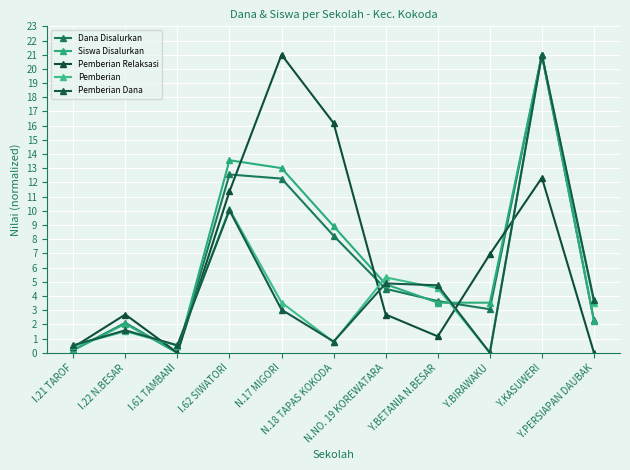

Where is the first local maximum for Pemberian?

I.22 N.BESAR